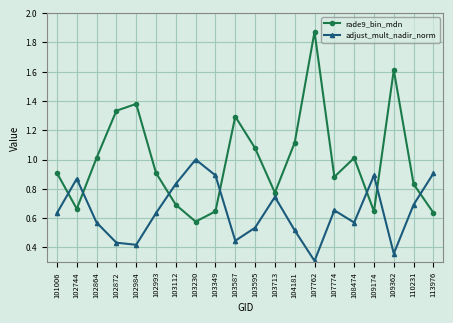

Rank the series by their maximum value, from highest to lowest.

rade9_bin_mdn, adjust_mult_nadir_norm